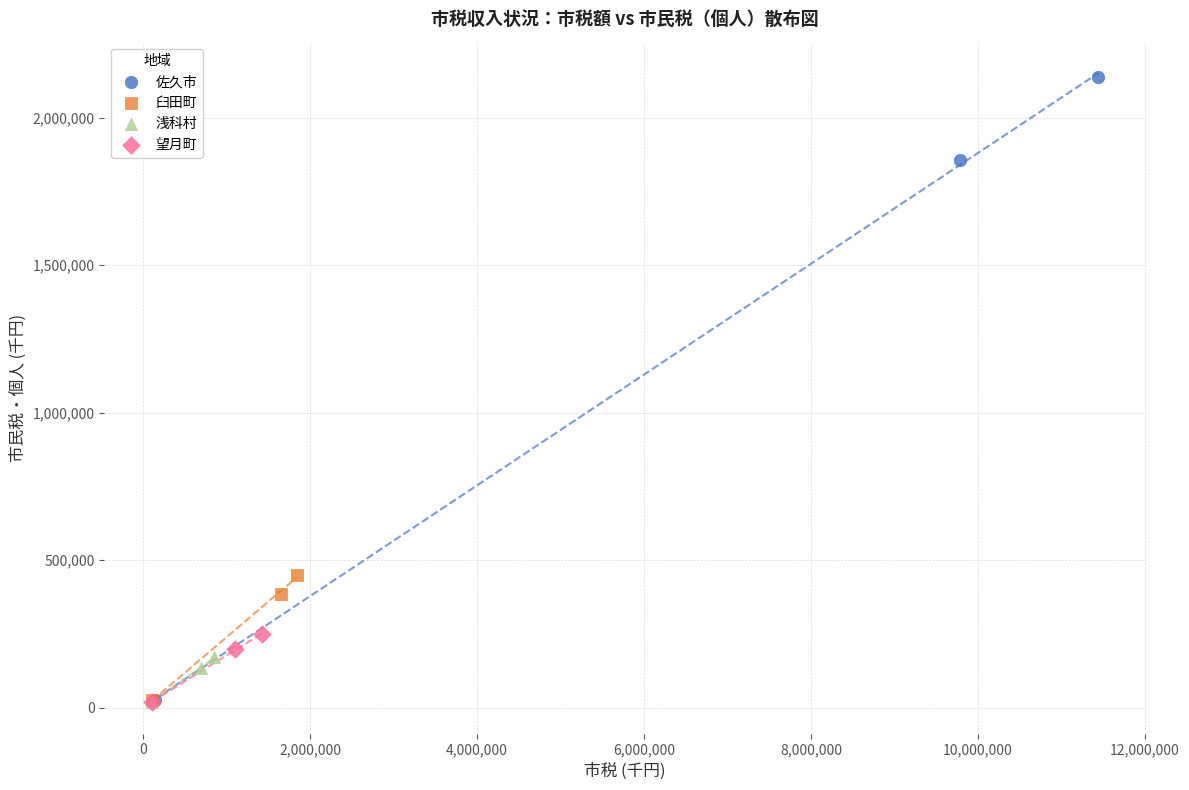

Which series contains the highest Y value?

佐久市